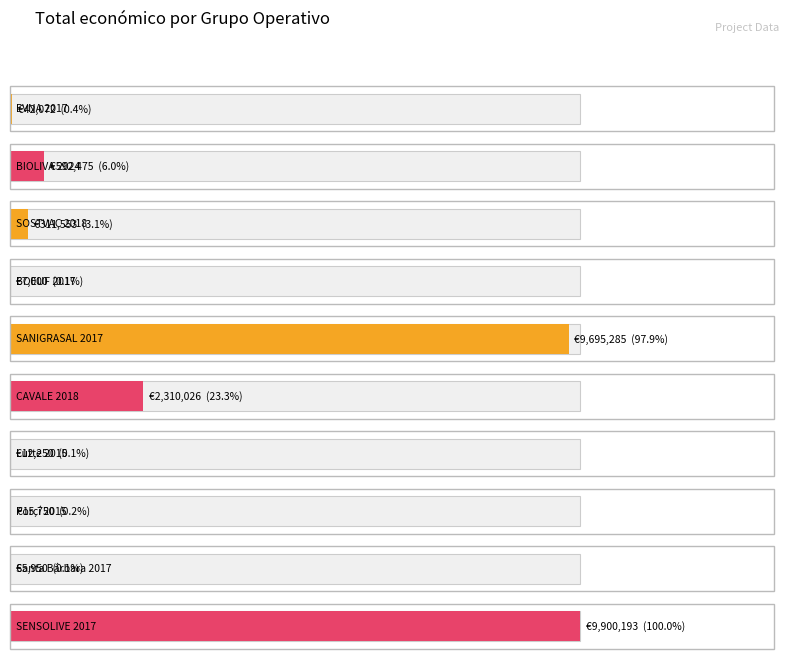

What is the label of the 7th bar from the right?

BOEUF 2017